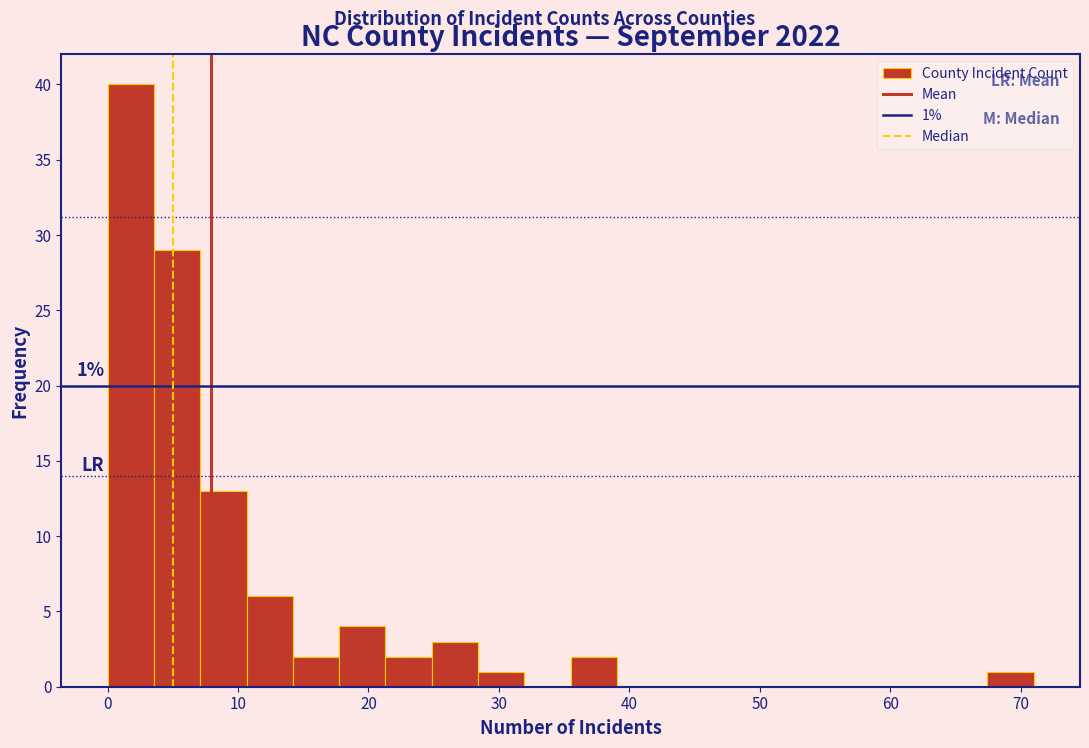

Around what value on the x-axis is the tallest bar? Give the approximate position of its centre, as read against the axis.

2